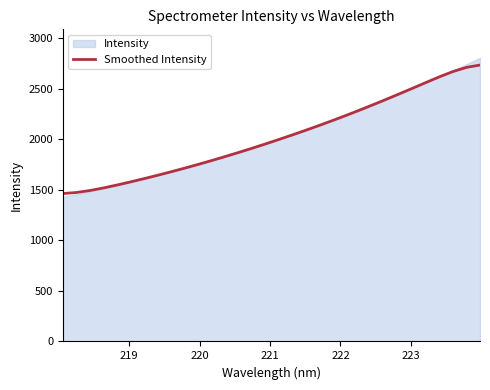

What is the lowest value of the Smoothed Intensity series?

1462.8